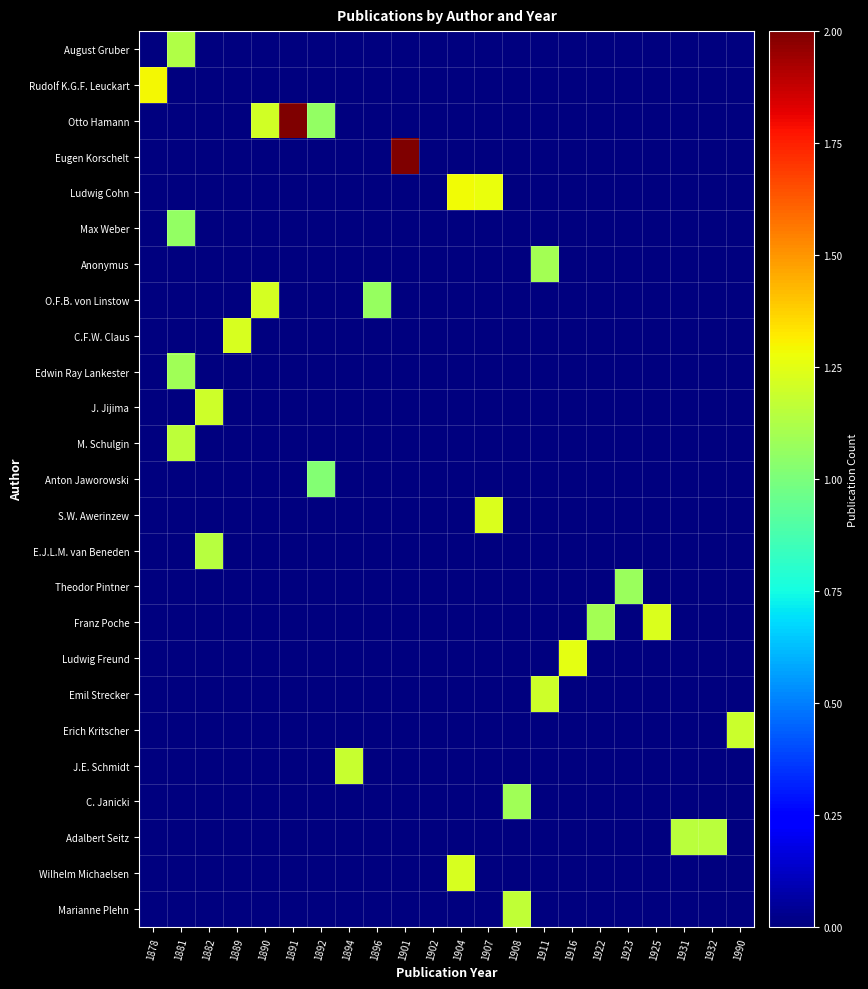

What is the greatest value displayed?

2.1